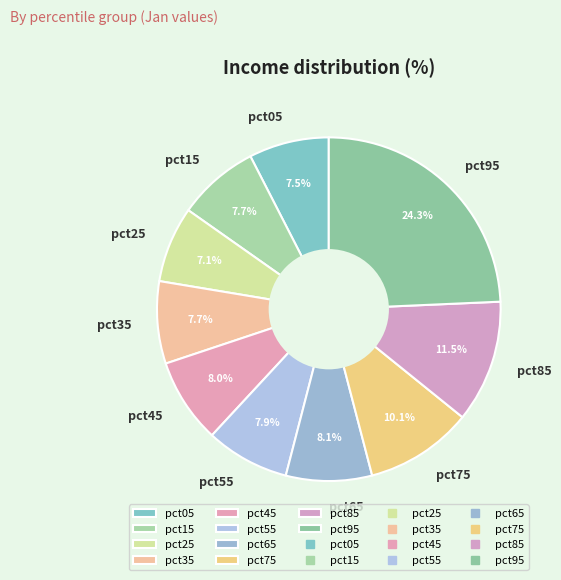

To the nearest percent, what is the difference between the largest and smallest slice percentages?

17%